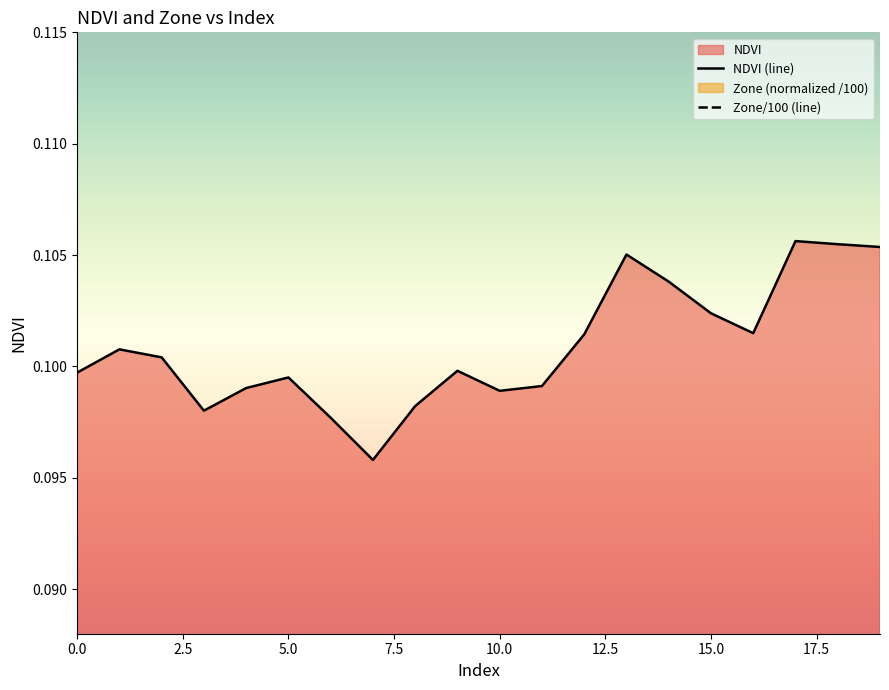

What is the total value across all series at 19?

0.2